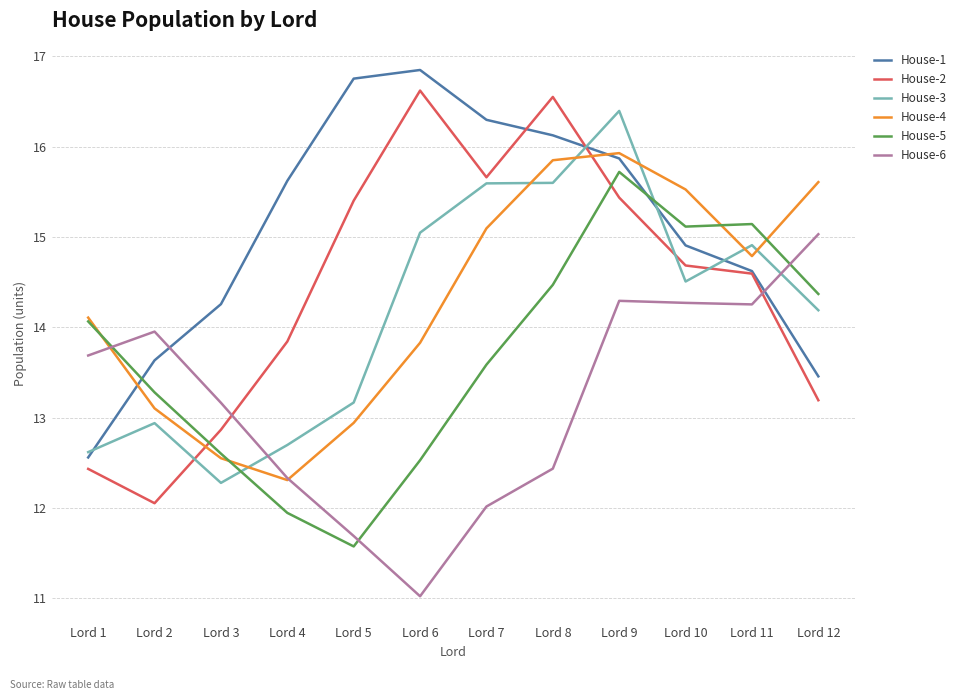

Reading left to right, extract all data points from this chart.

House-1: Lord 1=12.6	Lord 2=13.6	Lord 3=14.3	Lord 4=15.6	Lord 5=16.8	Lord 6=16.8	Lord 7=16.3	Lord 8=16.1	Lord 9=15.9	Lord 10=14.9	Lord 11=14.6	Lord 12=13.5
House-2: Lord 1=12.4	Lord 2=12.1	Lord 3=12.9	Lord 4=13.8	Lord 5=15.4	Lord 6=16.6	Lord 7=15.7	Lord 8=16.5	Lord 9=15.4	Lord 10=14.7	Lord 11=14.6	Lord 12=13.2
House-3: Lord 1=12.6	Lord 2=12.9	Lord 3=12.3	Lord 4=12.7	Lord 5=13.2	Lord 6=15.0	Lord 7=15.6	Lord 8=15.6	Lord 9=16.4	Lord 10=14.5	Lord 11=14.9	Lord 12=14.2
House-4: Lord 1=14.1	Lord 2=13.1	Lord 3=12.6	Lord 4=12.3	Lord 5=12.9	Lord 6=13.8	Lord 7=15.1	Lord 8=15.8	Lord 9=15.9	Lord 10=15.5	Lord 11=14.8	Lord 12=15.6
House-5: Lord 1=14.1	Lord 2=13.3	Lord 3=12.6	Lord 4=11.9	Lord 5=11.6	Lord 6=12.5	Lord 7=13.6	Lord 8=14.5	Lord 9=15.7	Lord 10=15.1	Lord 11=15.1	Lord 12=14.4
House-6: Lord 1=13.7	Lord 2=14.0	Lord 3=13.2	Lord 4=12.3	Lord 5=11.7	Lord 6=11.0	Lord 7=12.0	Lord 8=12.4	Lord 9=14.3	Lord 10=14.3	Lord 11=14.3	Lord 12=15.0